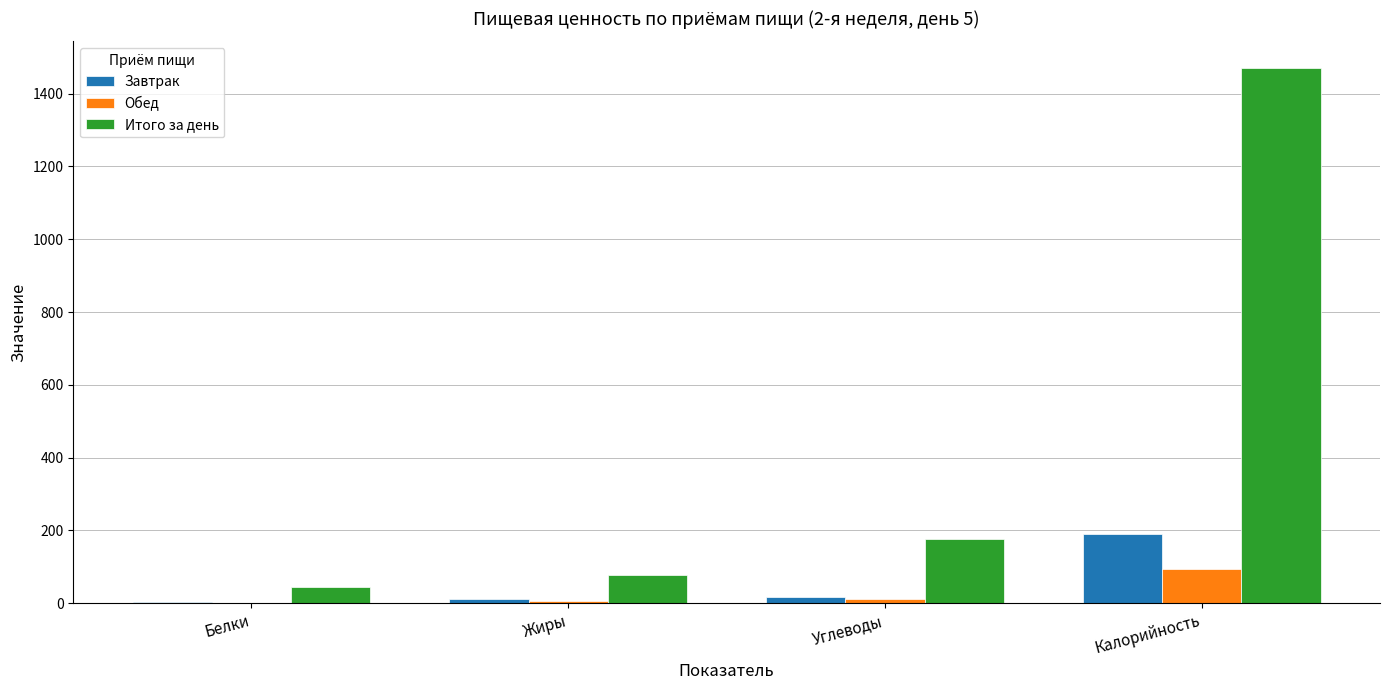

At which category is the sum across all series the highest?

Калорийность